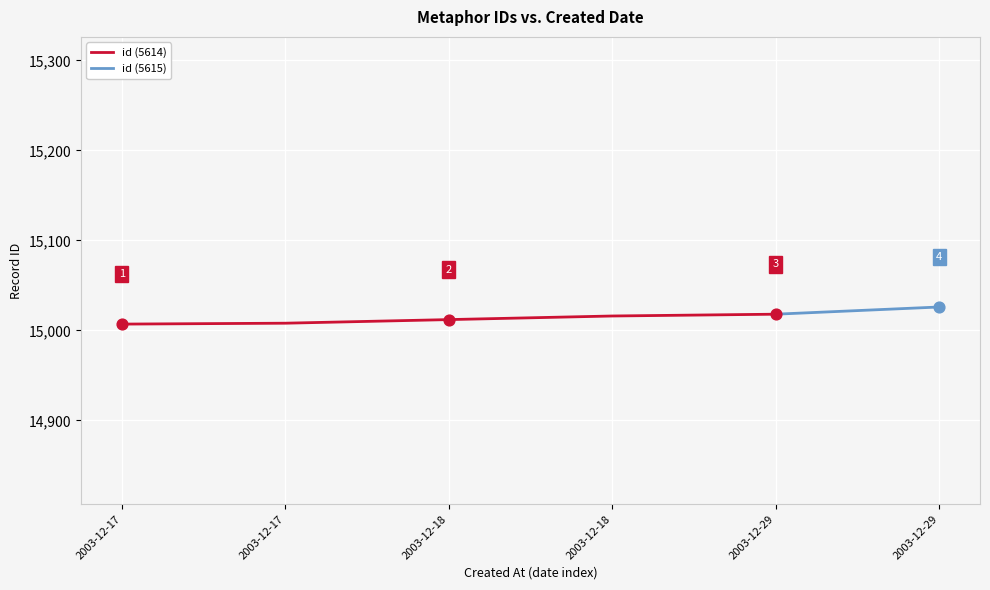

Between 2003-12-18 and 2003-12-29, which is larger?

2003-12-29